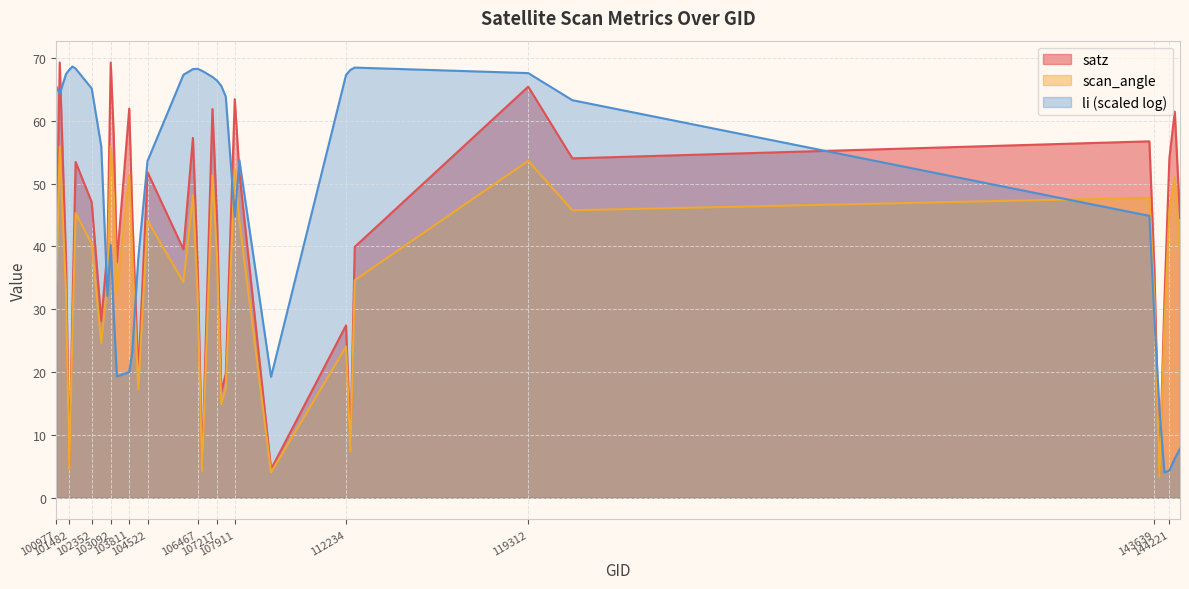

Which series has the largest total across all categories?

li (scaled log)